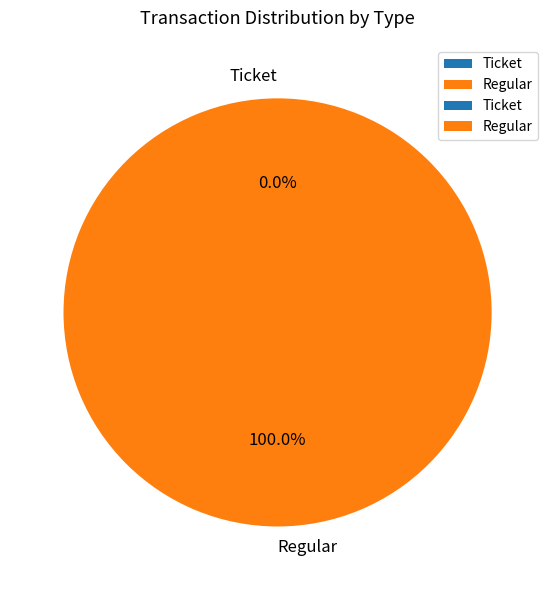

To the nearest percent, what is the average slice percentage?

50%